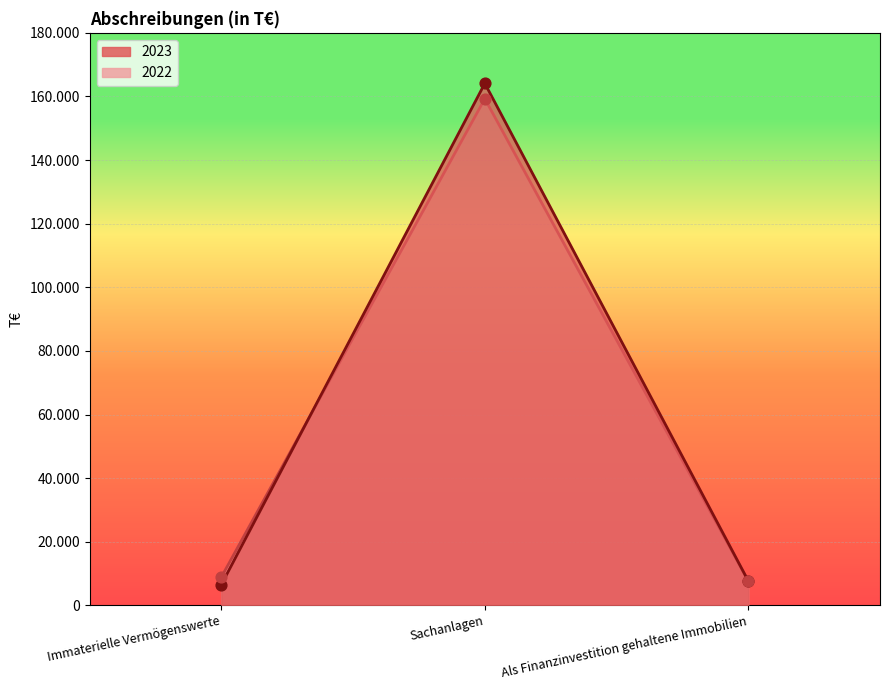

Which series has the largest total across all categories?

2023